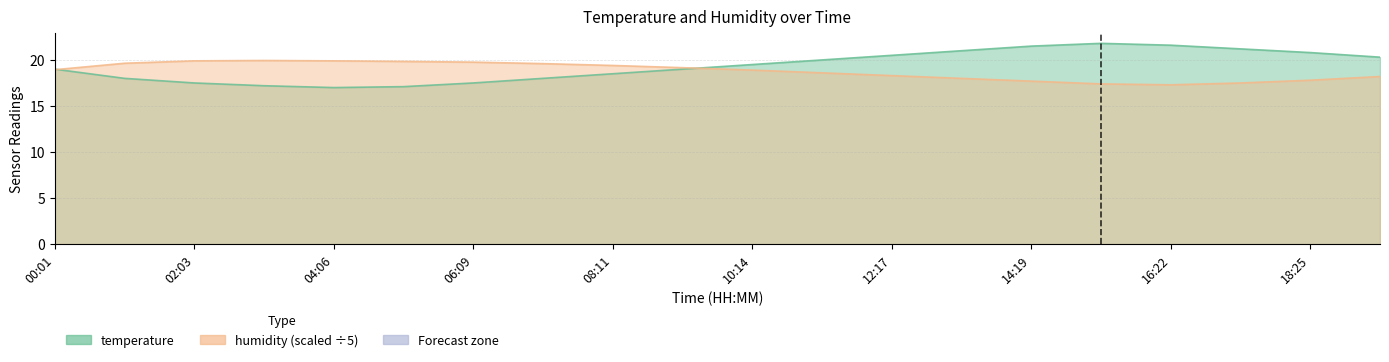

At which label does temperature first exceed 19?

10:14